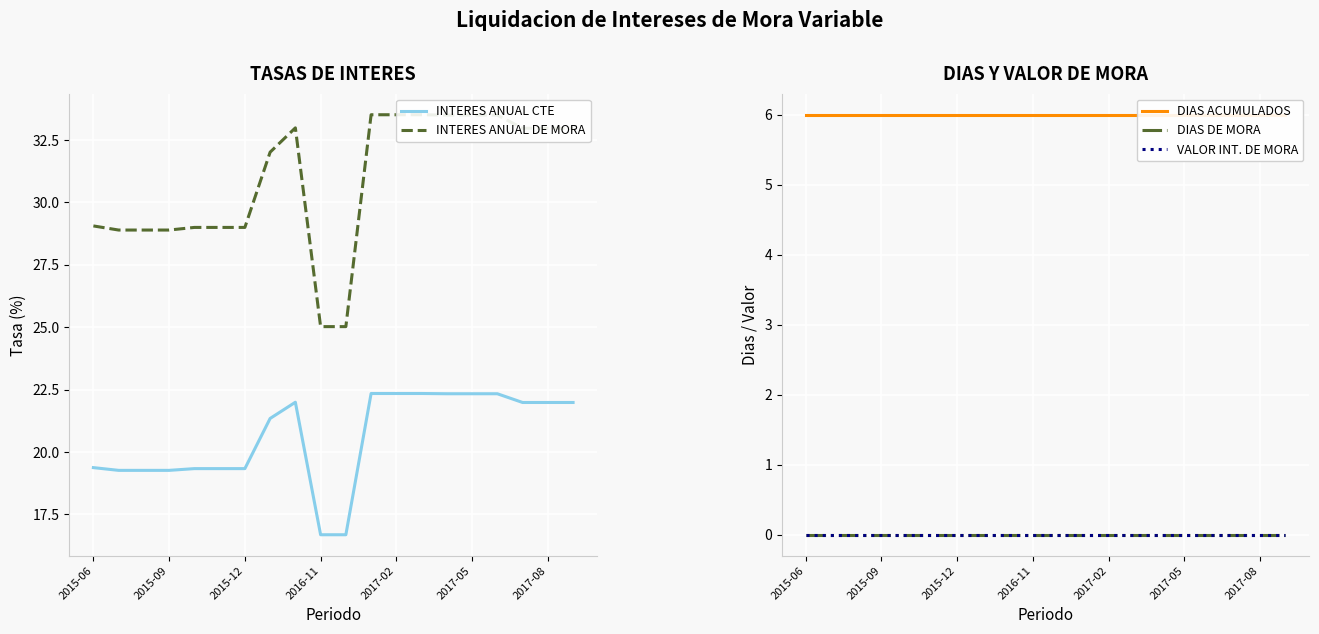

What position from the right is 7?

13